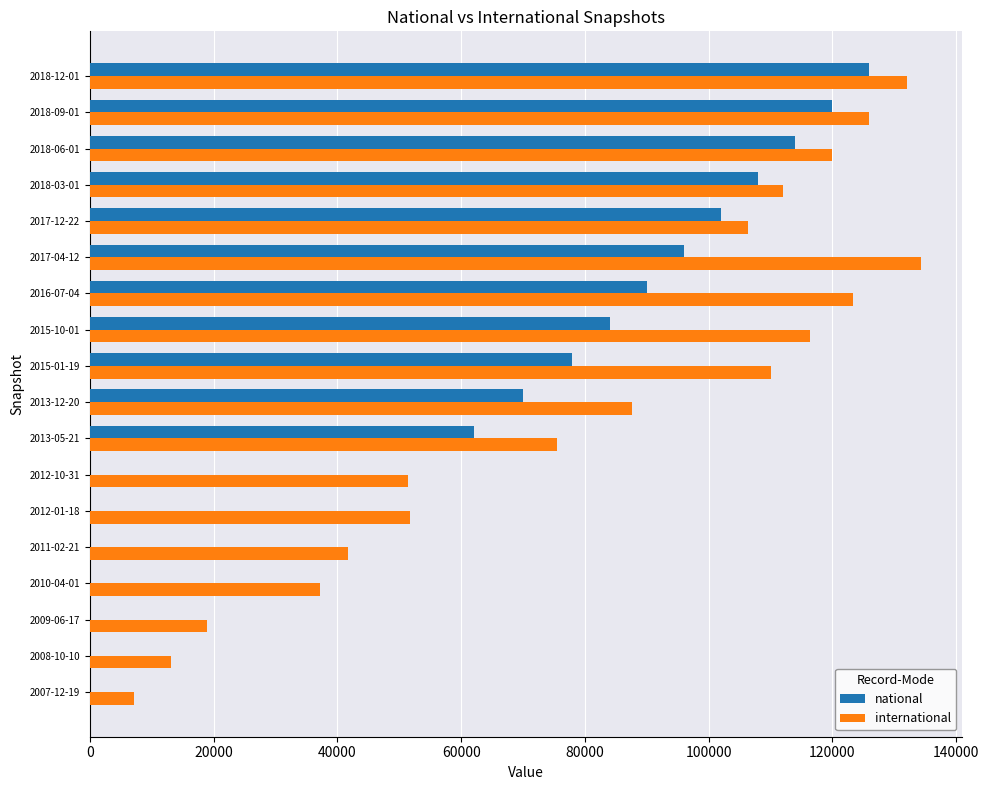

Count the number of data series in this chart.

2